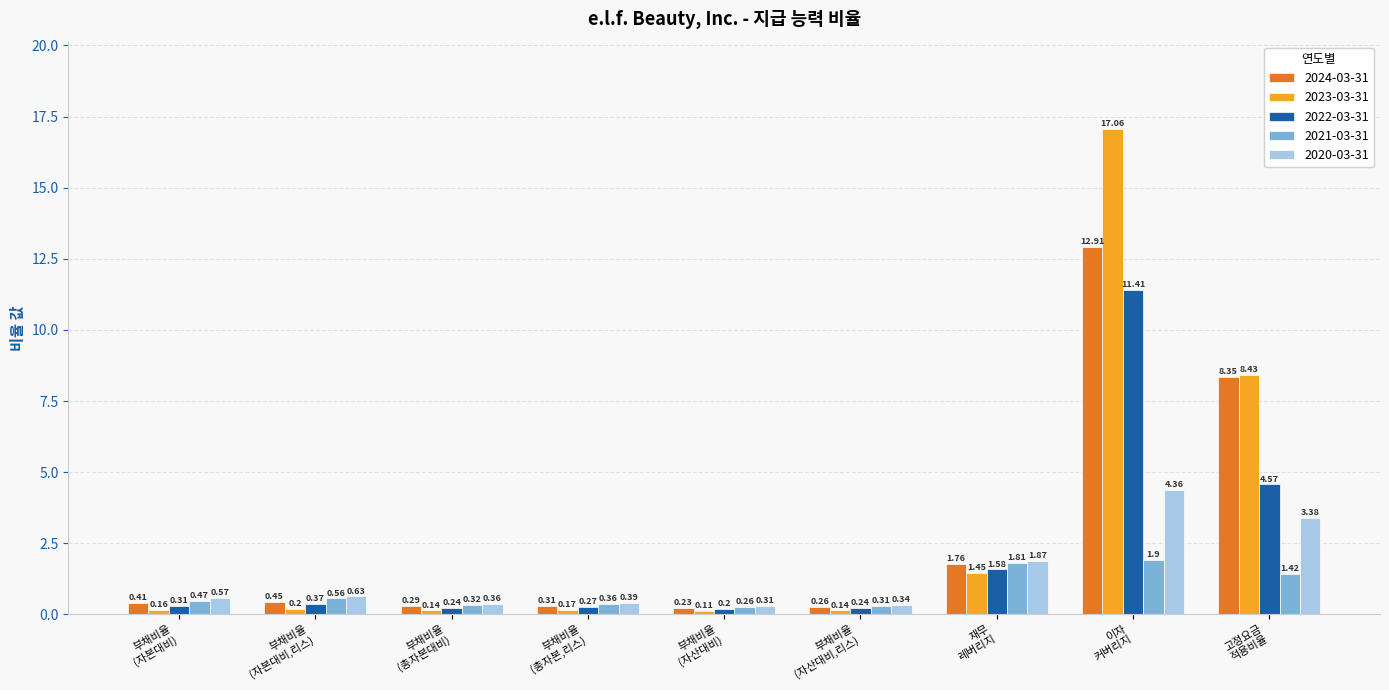

Rank the series by their maximum value, from lowest to highest.

2021-03-31, 2020-03-31, 2022-03-31, 2024-03-31, 2023-03-31